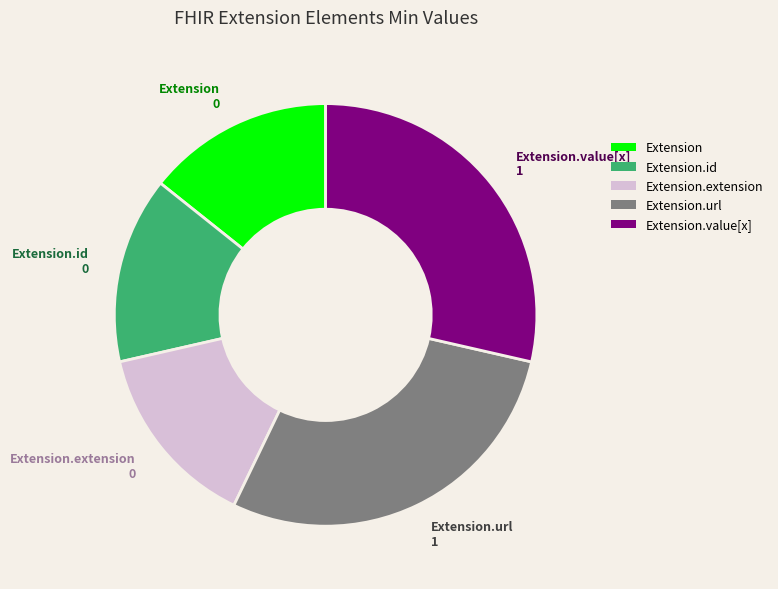

True or false: Extension.extension accounts for 8% of the total.

False